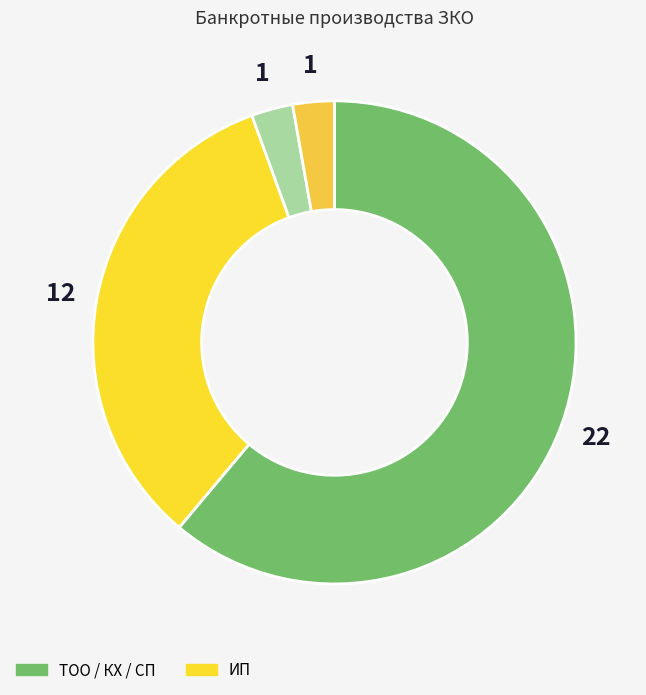

Rank the categories by value from highest to lowest.

ТОО, ИП, КХ, СП